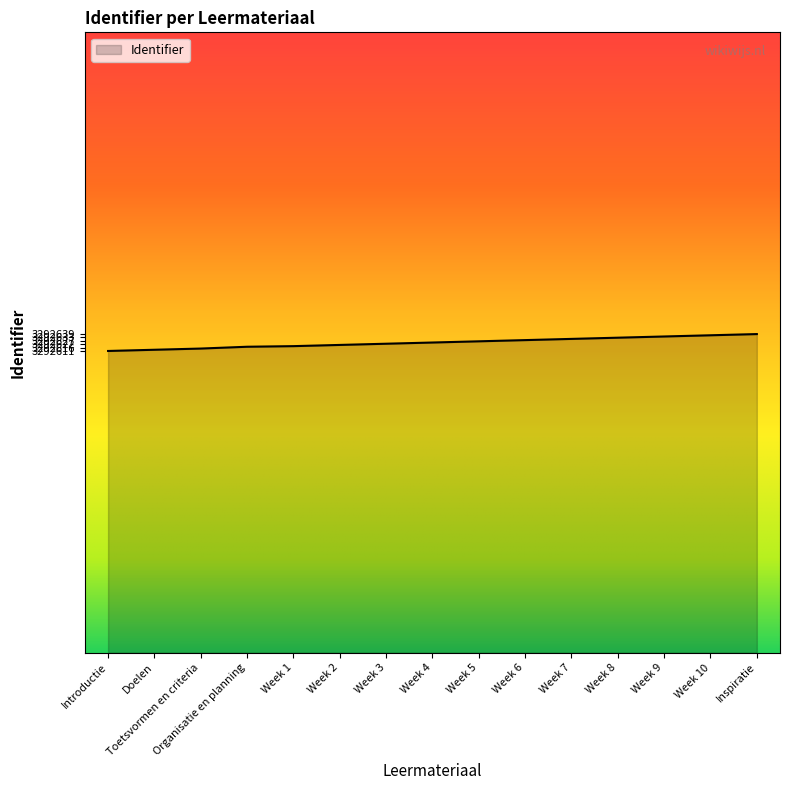

What is the greatest value displayed?

3292639